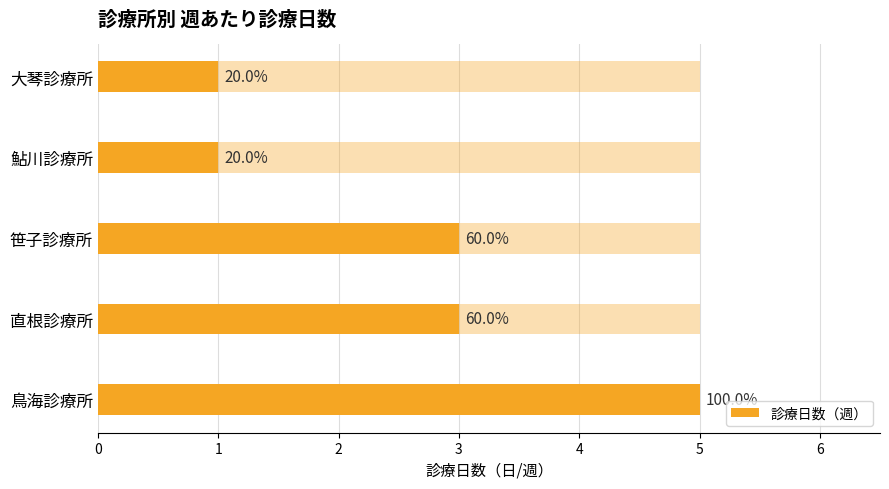

Does the chart contain any negative values?

No